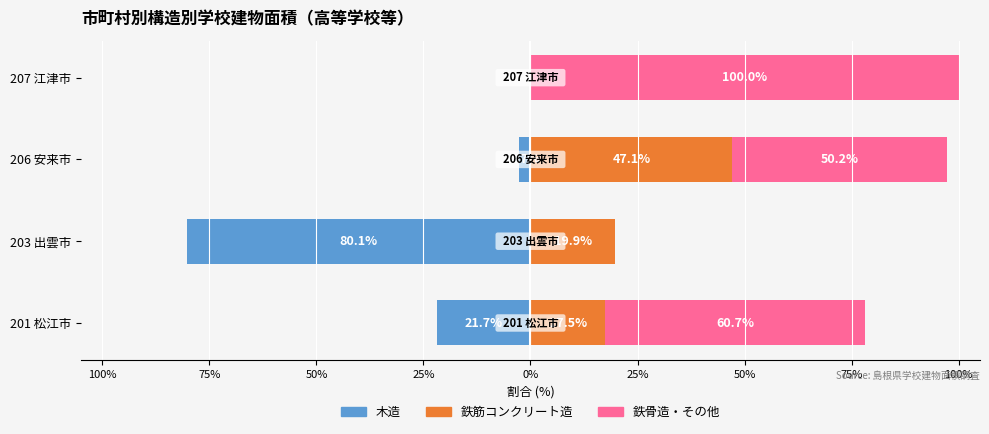

Is it true that 鉄筋コンクリート造 equals 10.9 at 203 出雲市?

False